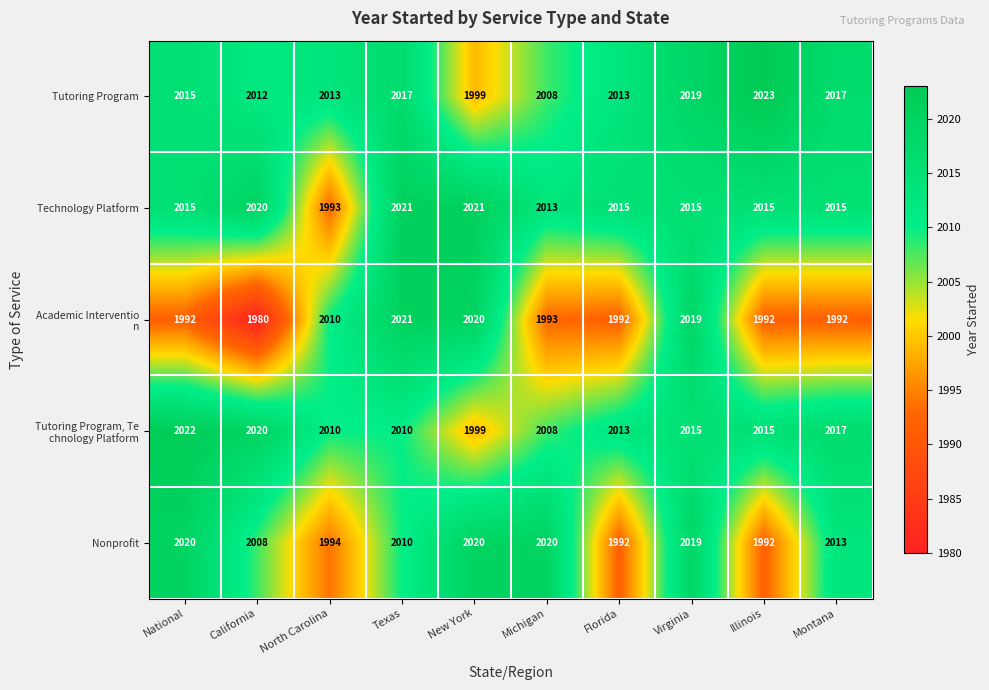

What is the difference between the highest and lowest values at California?

40